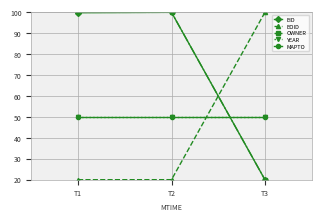

Reading left to right, transcribe all the data shown in this chart.

EID: T1=99.8	T2=100.0	T3=20.0
EOID: T1=20.0	T2=20.0	T3=100.0
OWNER: T1=100.0	T2=100.0	T3=20.0
YEAR: T1=50.0	T2=50.0	T3=50.0
MAPTO: T1=50.0	T2=50.0	T3=50.0